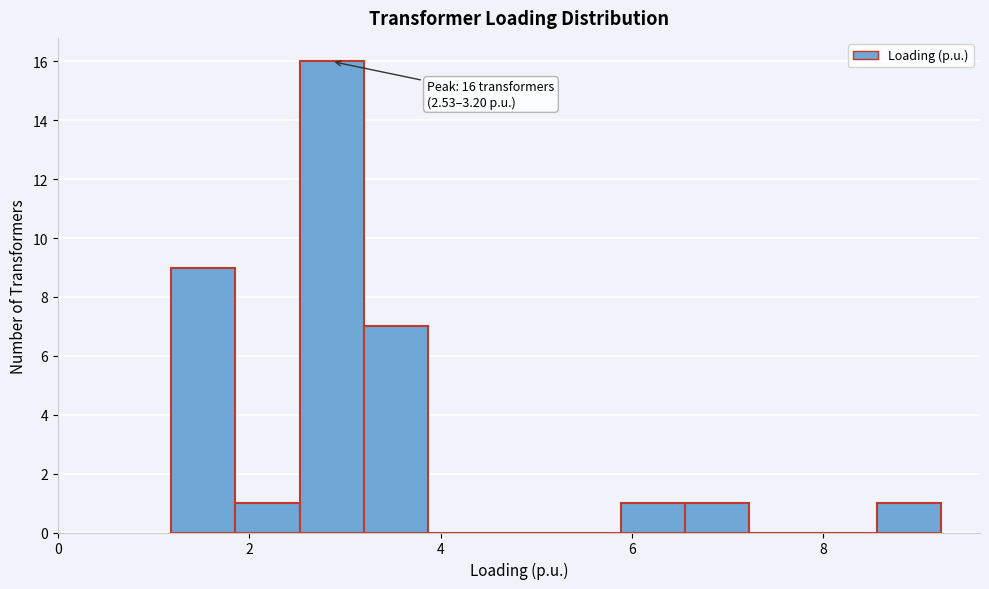

Read against the x-axis, roughly where is the centre of the tallest bar?

2.8